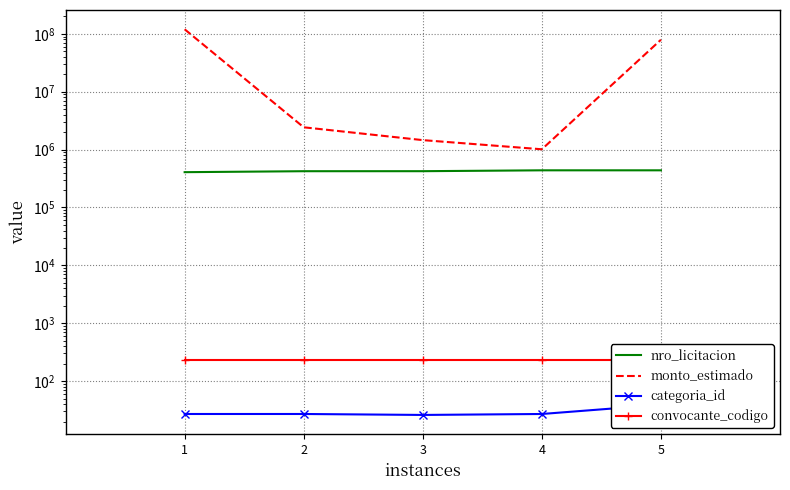

Reading left to right, extract all data points from this chart.

nro_licitacion: 407371	423290	423660	438565	438594
monto_estimado: 119991000	2429207	1458199	1013121	79150000
categoria_id: 27	27	26	27	39
convocante_codigo: 233	233	233	233	233